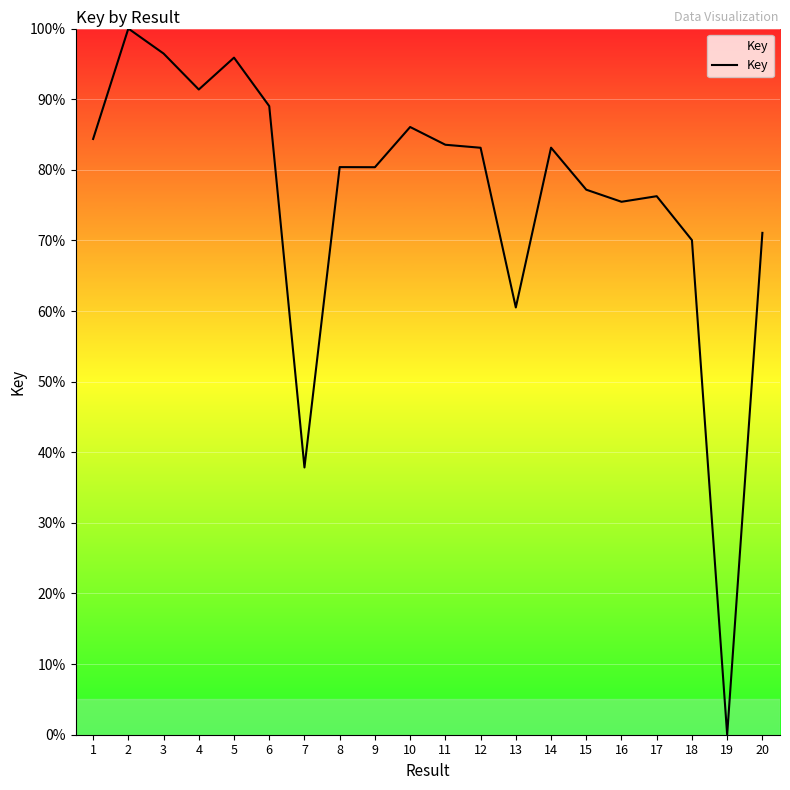

What is the greatest value displayed?

100.0